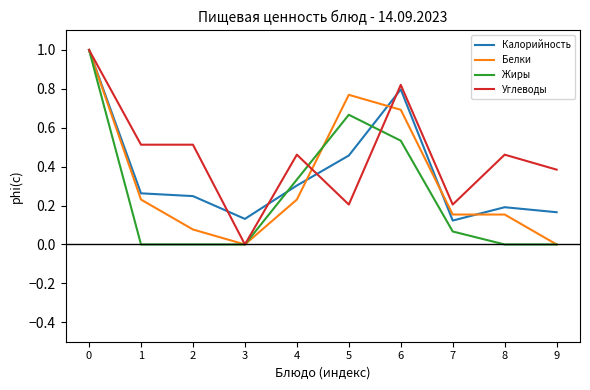

The value of Углеводы at 4 is 0.2. True or false?

False